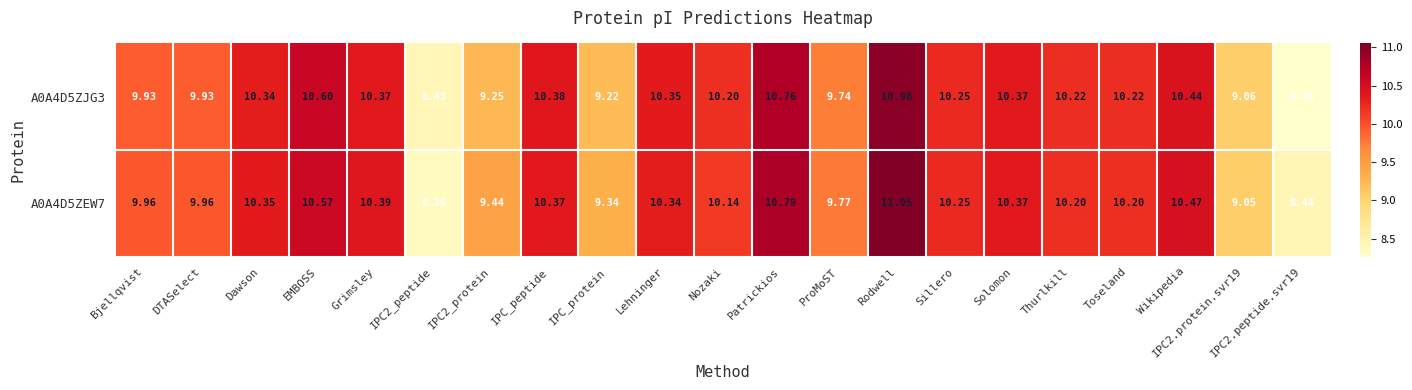

True or false: A0A4D5ZJG3 has a value of 10.4 at Solomon.

True